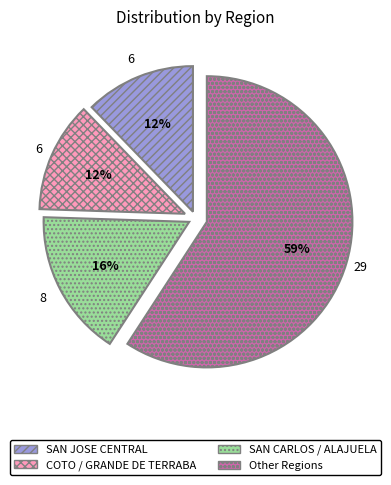

To the nearest percent, what percentage of the pie is SAN CARLOS / ALAJUELA?

16%